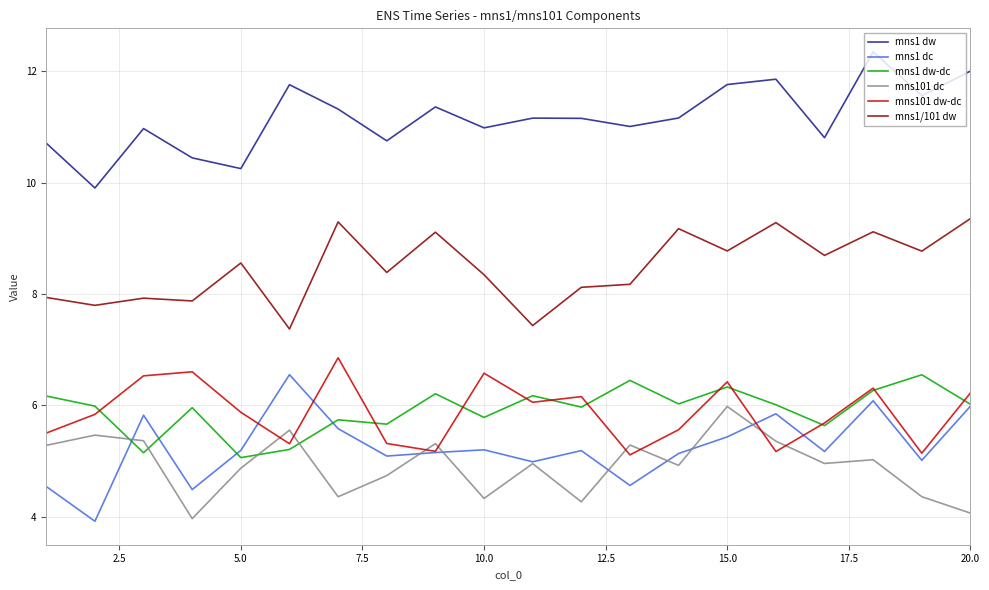

What is the lowest value of the mns101 dc series?

4.0